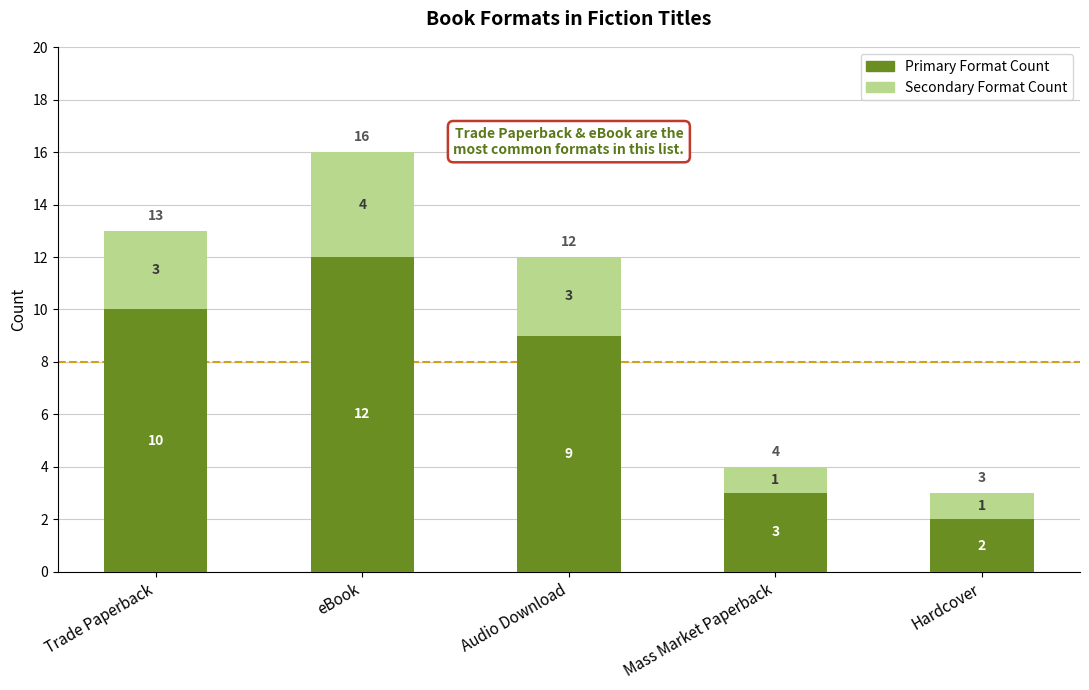

The value of Primary Format Count at Mass Market Paperback is 5. True or false?

False